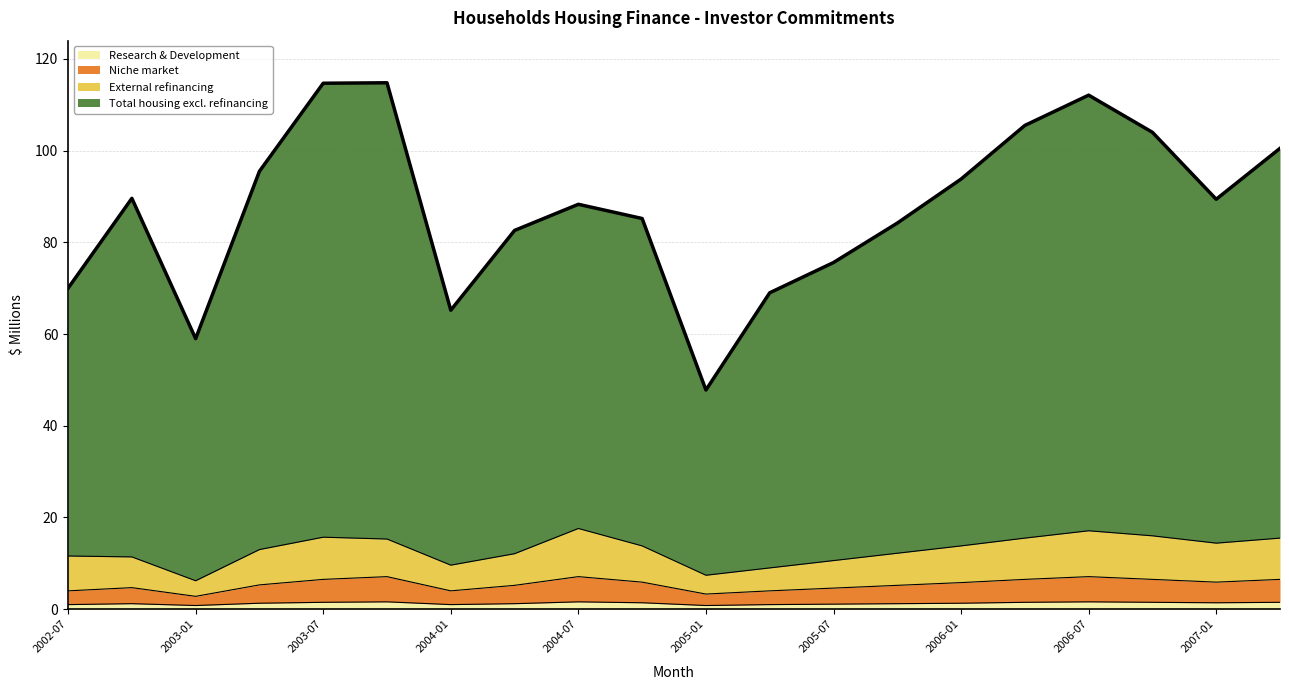

What position from the left is 2007-01?

19